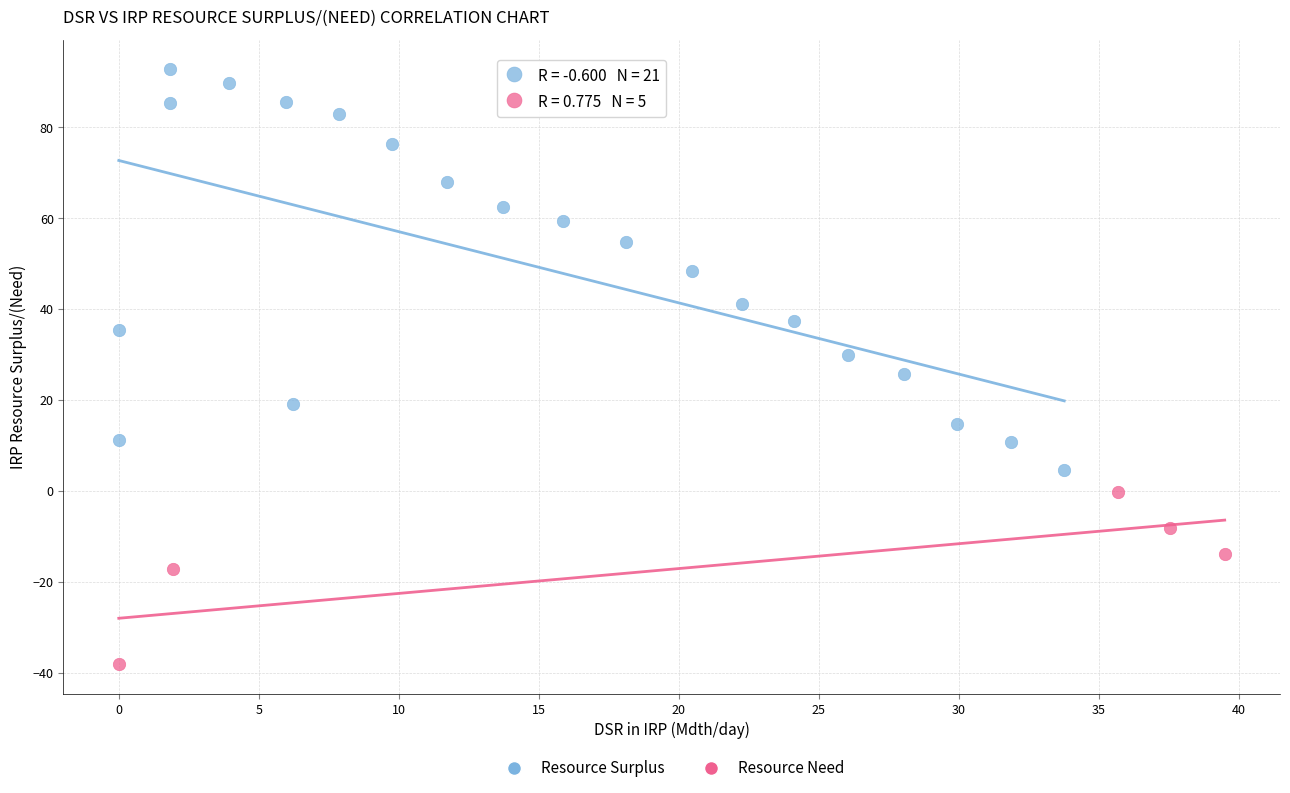

Which series reaches the minimum Y coordinate?

Resource Need